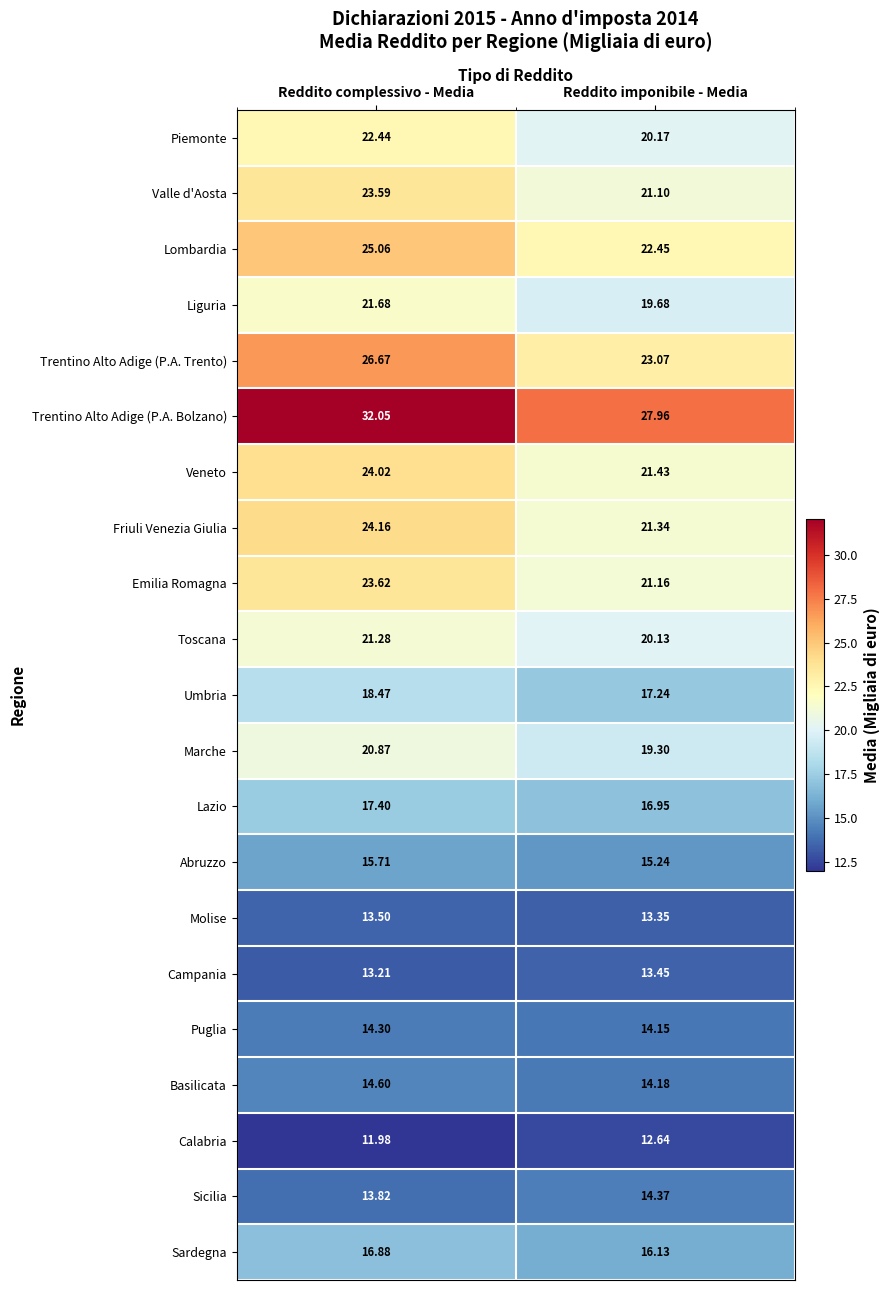

Which label corresponds to the largest value in the chart?

Reddito complessivo - Media